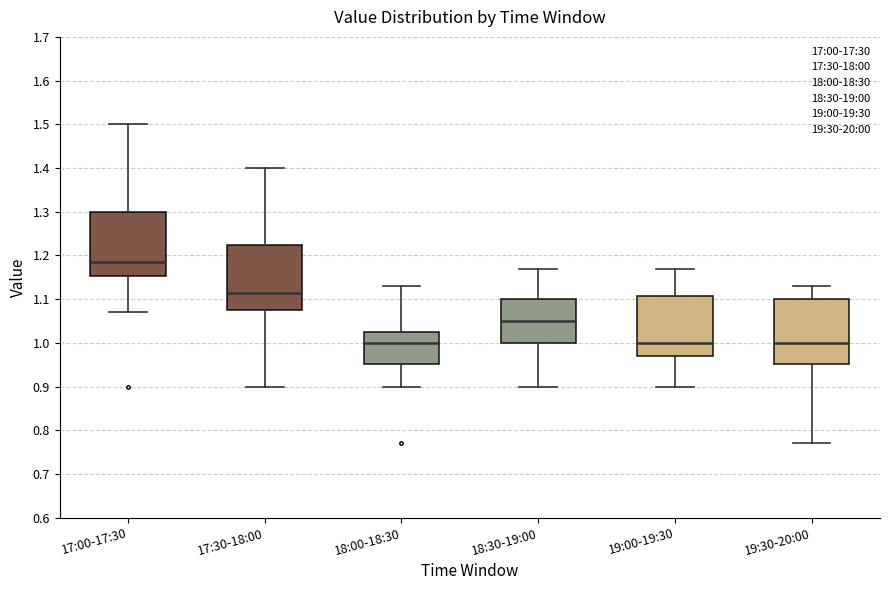

Reading left to right, transcribe this box plot: for each box, give where its median line is, the range the box spans, and where its two whiskers end, as read against the y-axis. The values are not printed on the chart, so give them approximately, as read against the axis.

17:00-17:30: median 1.19, box 1.15 to 1.30, whiskers 1.07 to 1.50
17:30-18:00: median 1.12, box 1.08 to 1.23, whiskers 0.90 to 1.40
18:00-18:30: median 1.00, box 0.95 to 1.03, whiskers 0.90 to 1.13
18:30-19:00: median 1.05, box 1.00 to 1.10, whiskers 0.90 to 1.17
19:00-19:30: median 1.00, box 0.97 to 1.11, whiskers 0.90 to 1.17
19:30-20:00: median 1.00, box 0.95 to 1.10, whiskers 0.77 to 1.13